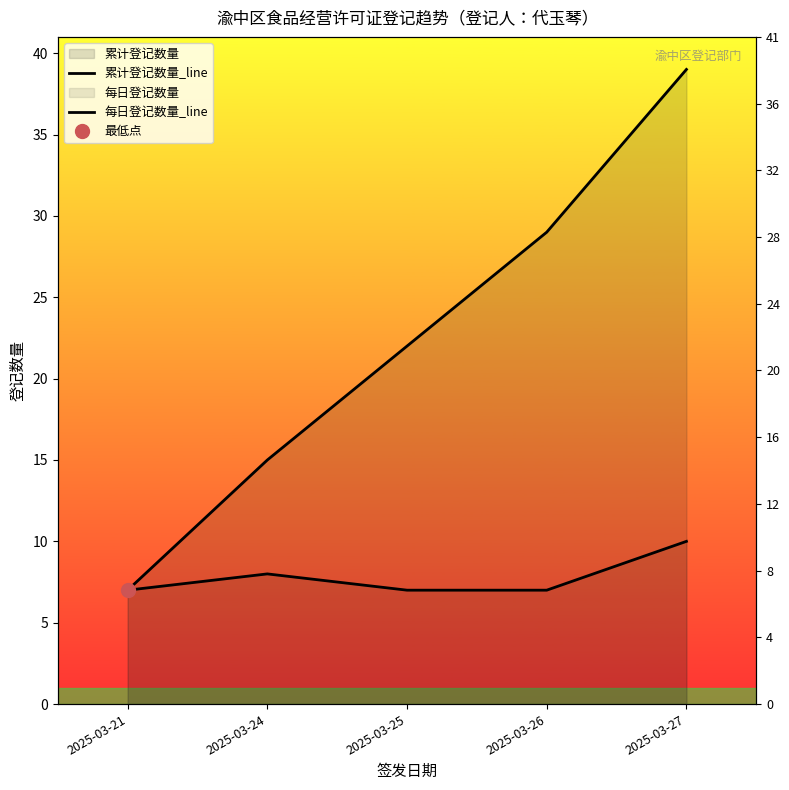

What is the difference between the maximum and minimum values in the 累计登记数量_line series?

32